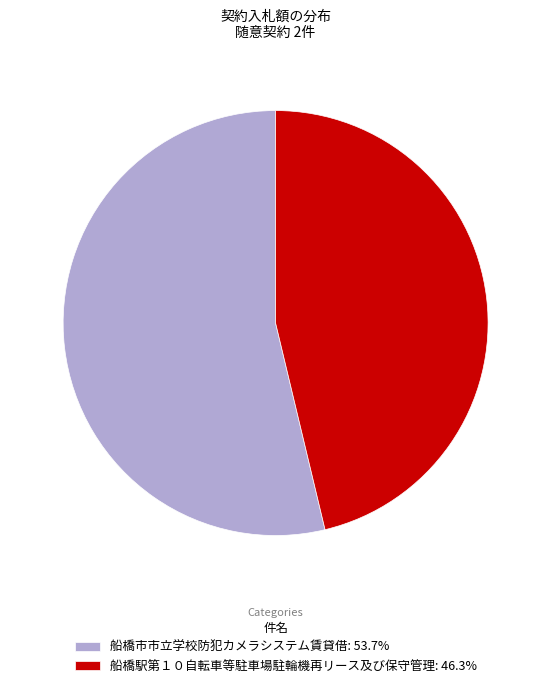

Combined, do 船橋駅第１０自転車等駐車場駐輪機再リース及び保守管理 and 船橋市市立学校防犯カメラシステム賃貸借 account for over 50%?

Yes